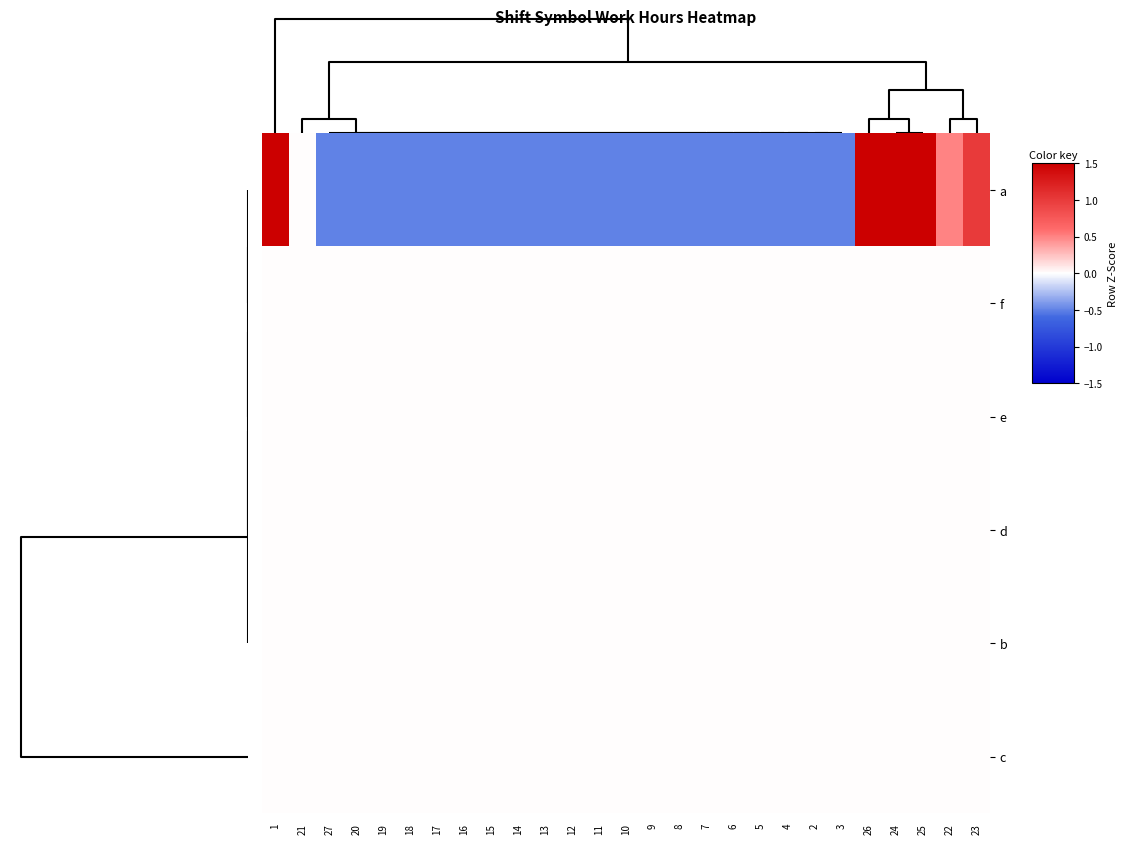

What is the smallest value displayed?

-0.5